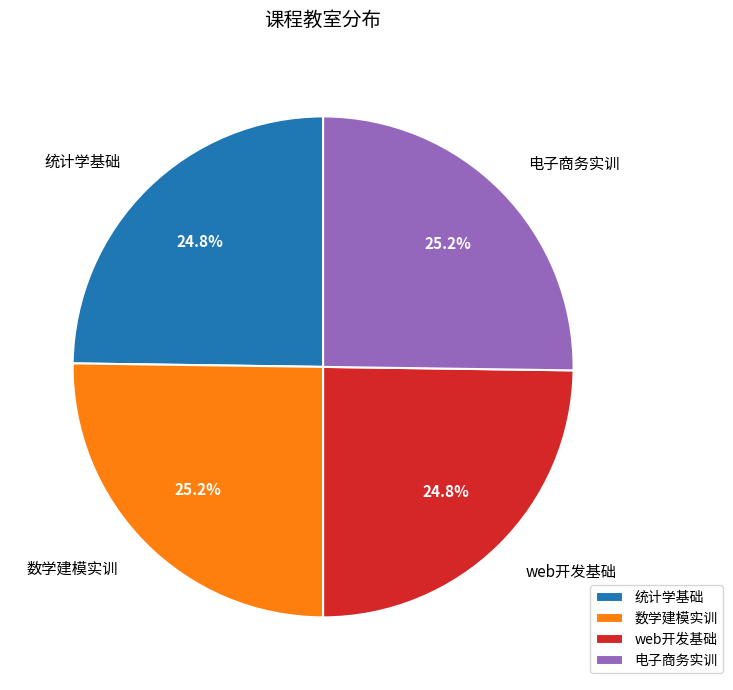

What portion of the pie excludes 统计学基础?

75.2%